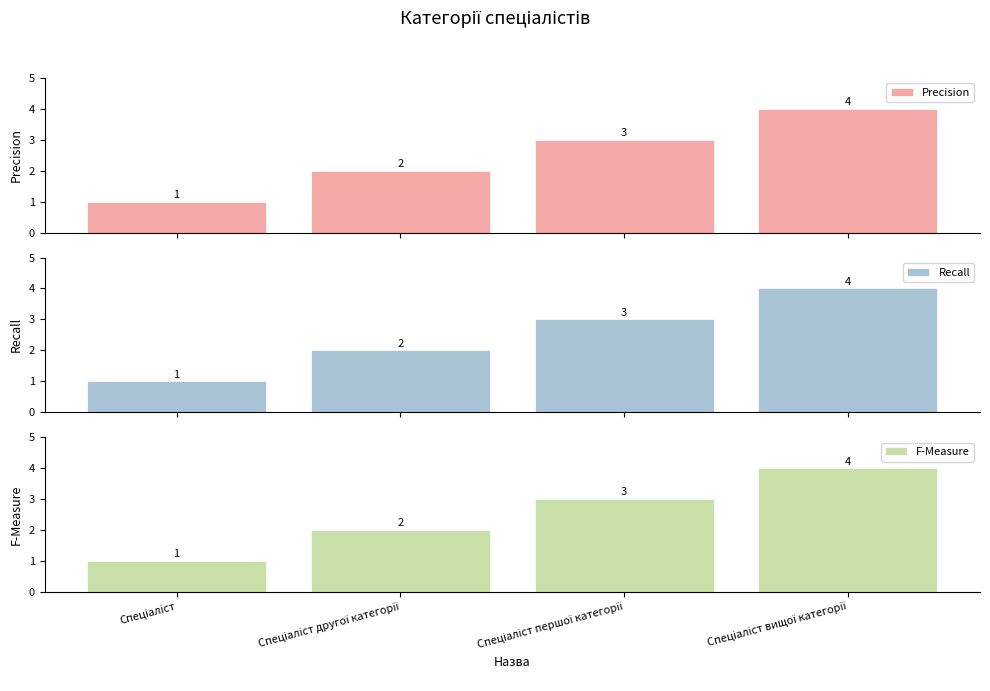

How many data points in Precision are less than 3?

2